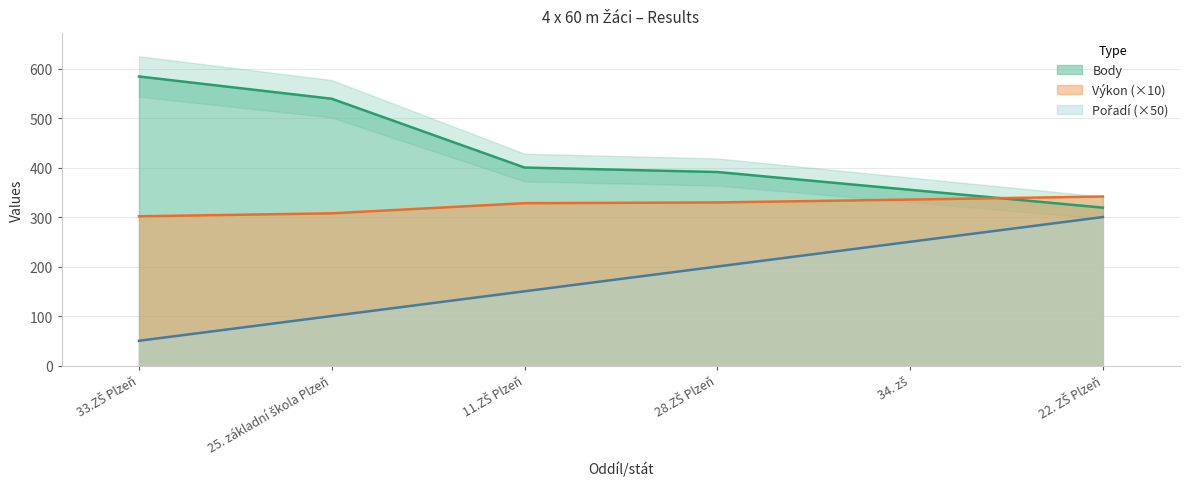

Read the Výkon value at 28.ZŠ Plzeň.

329.5